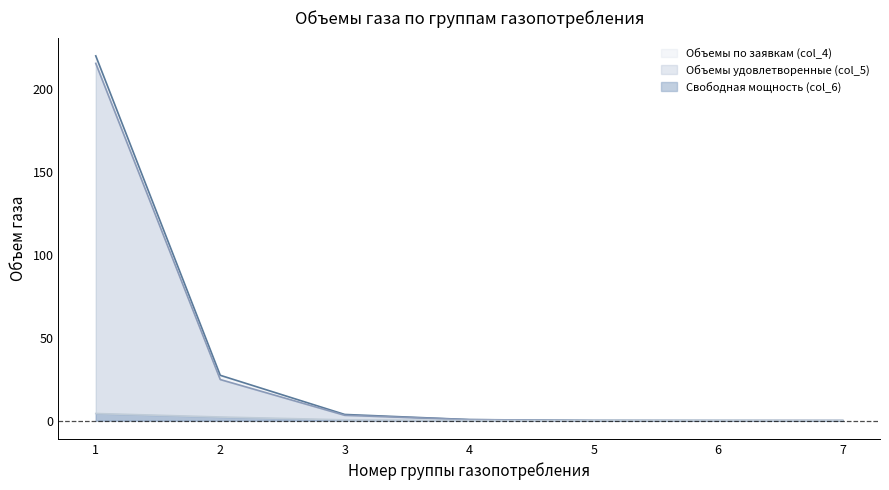

True or false: Объемы по заявкам (col_4) and Объемы удовлетворенные (col_5) intersect in this chart.

False